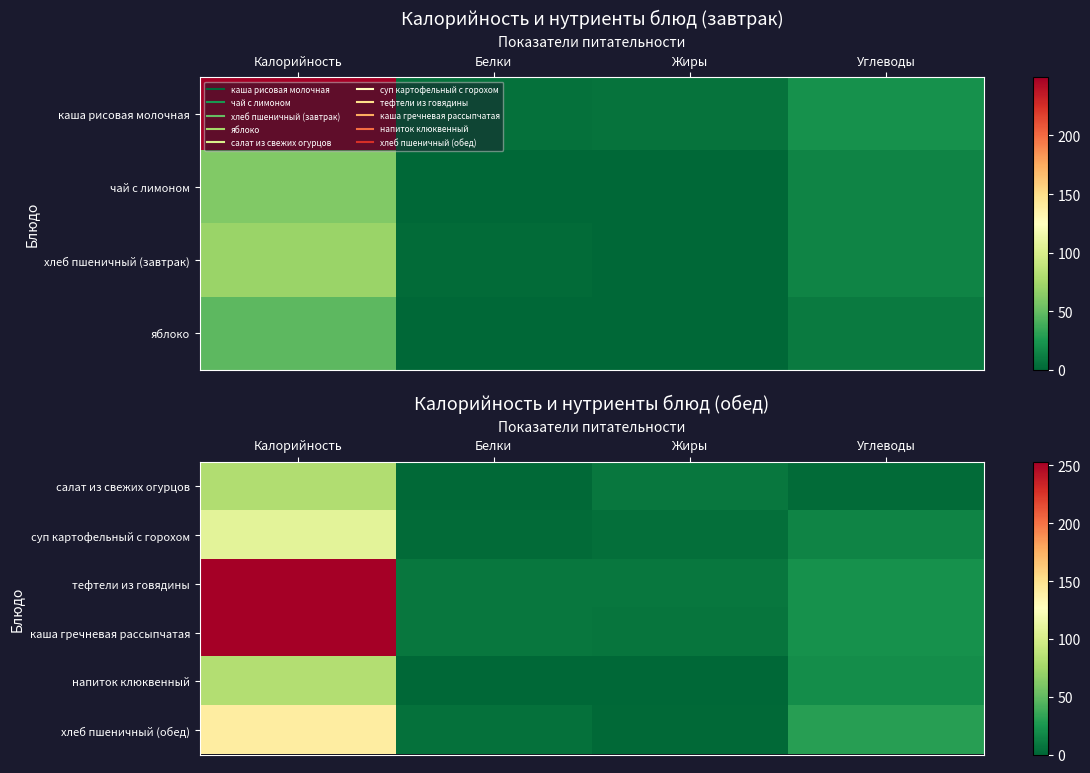

What is the difference between the хлеб пшеничный (обед) values at Жиры and Белки?

4.0